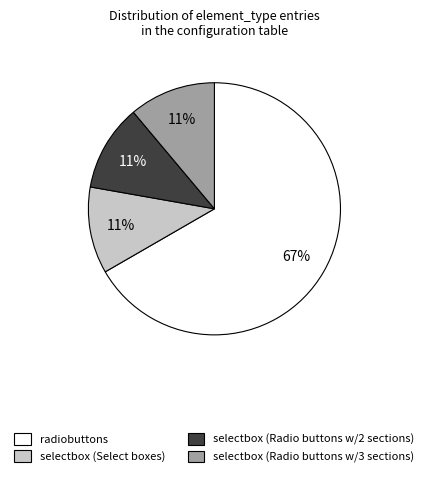

To the nearest percent, what is the average slice percentage?

25%